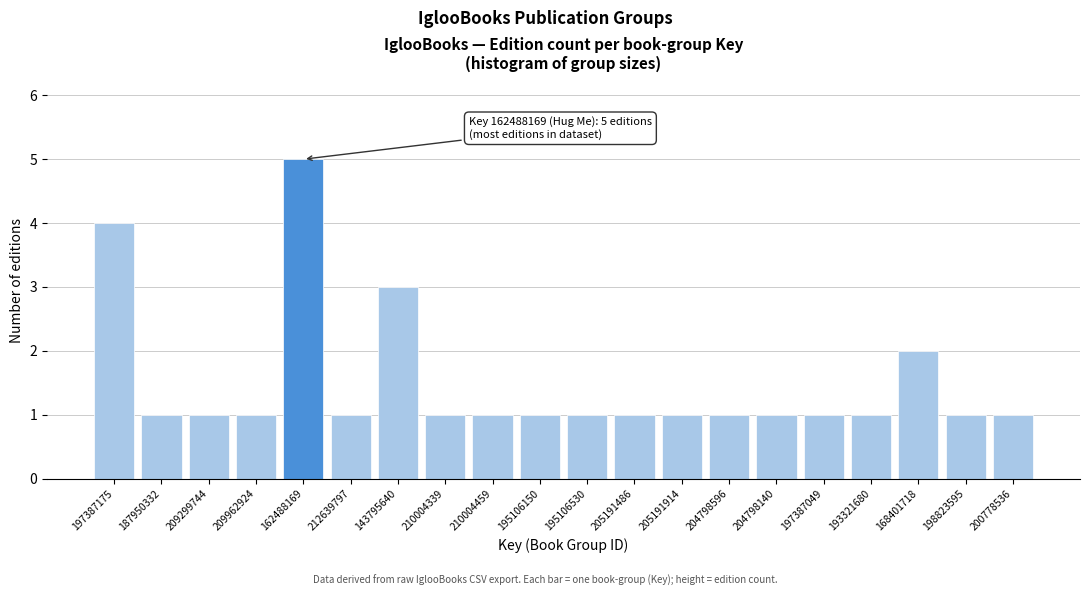

Reading left to right, transcribe all the data shown in this chart.

4	1	1	1	5	1	3	1	1	1	1	1	1	1	1	1	1	2	1	1